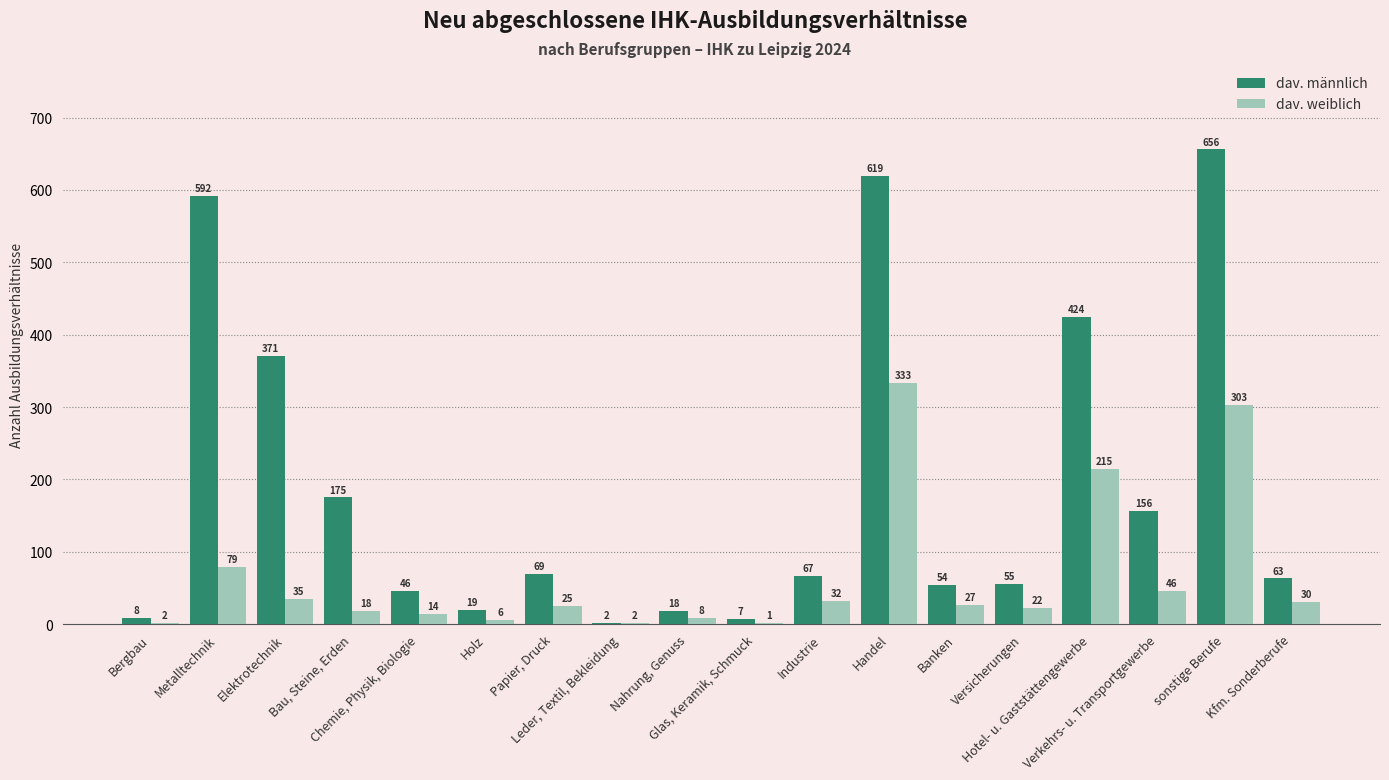

Which series has the largest total across all categories?

dav. männlich